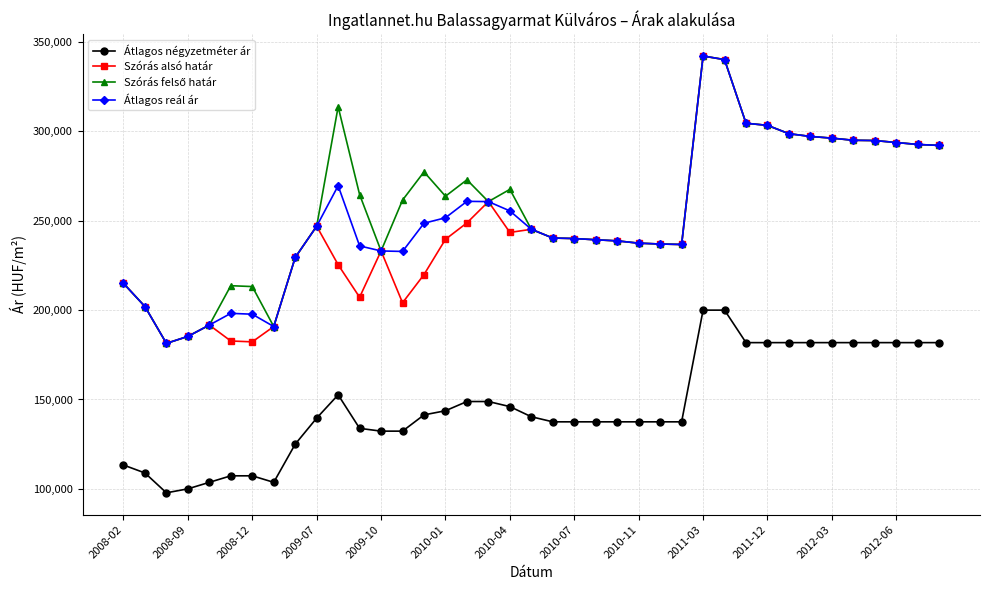

True or false: Átlagos négyzetméter ár and Átlagos reál ár cross at least once.

False